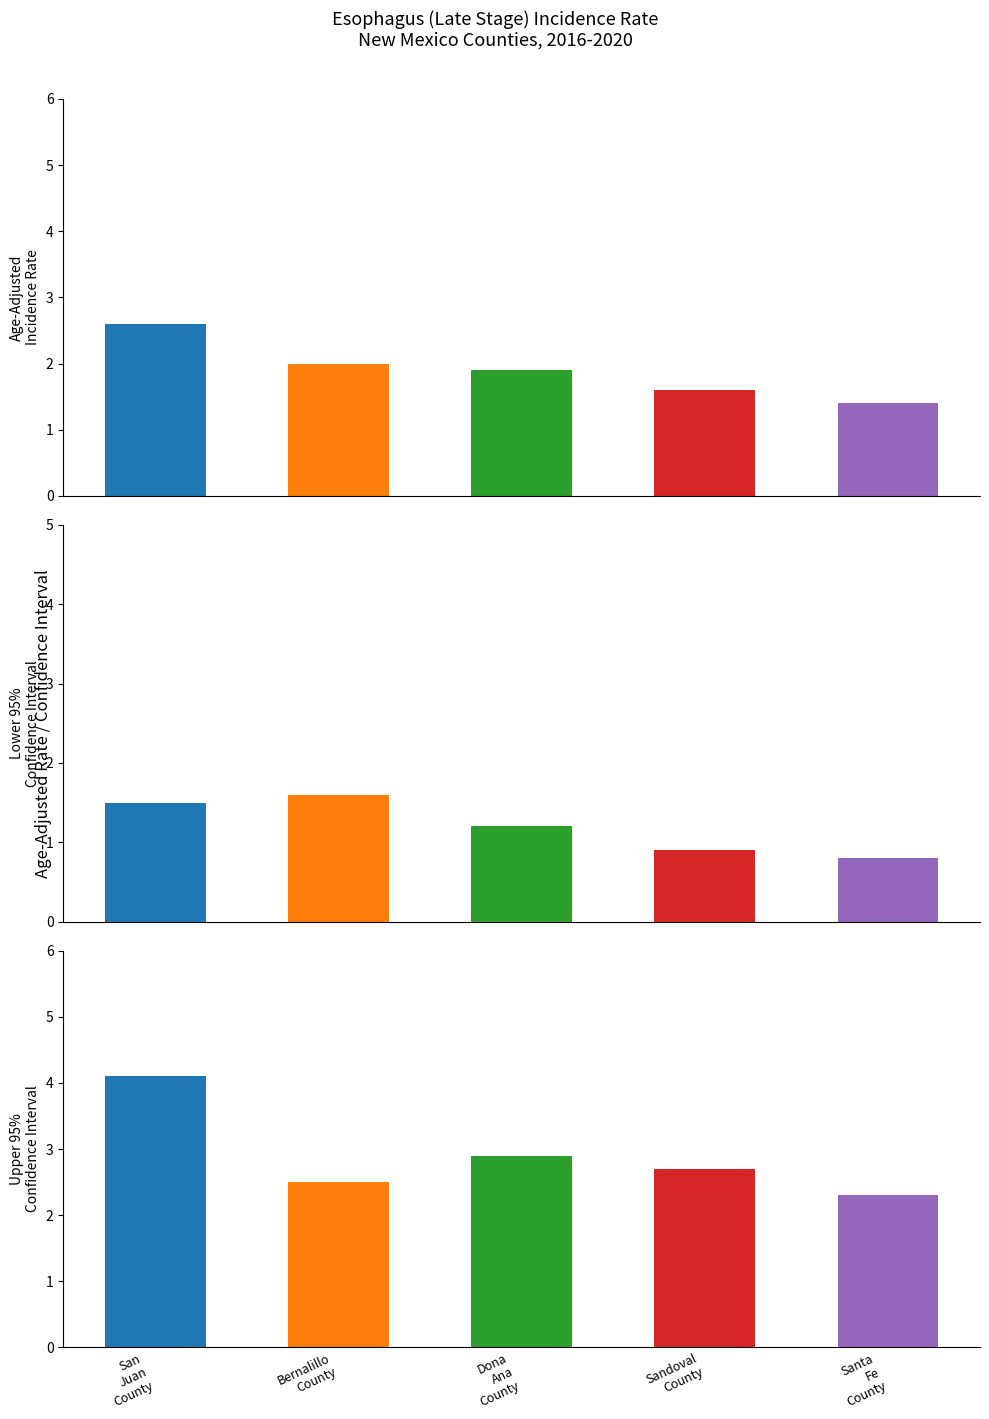

How many data points does each series have?

5